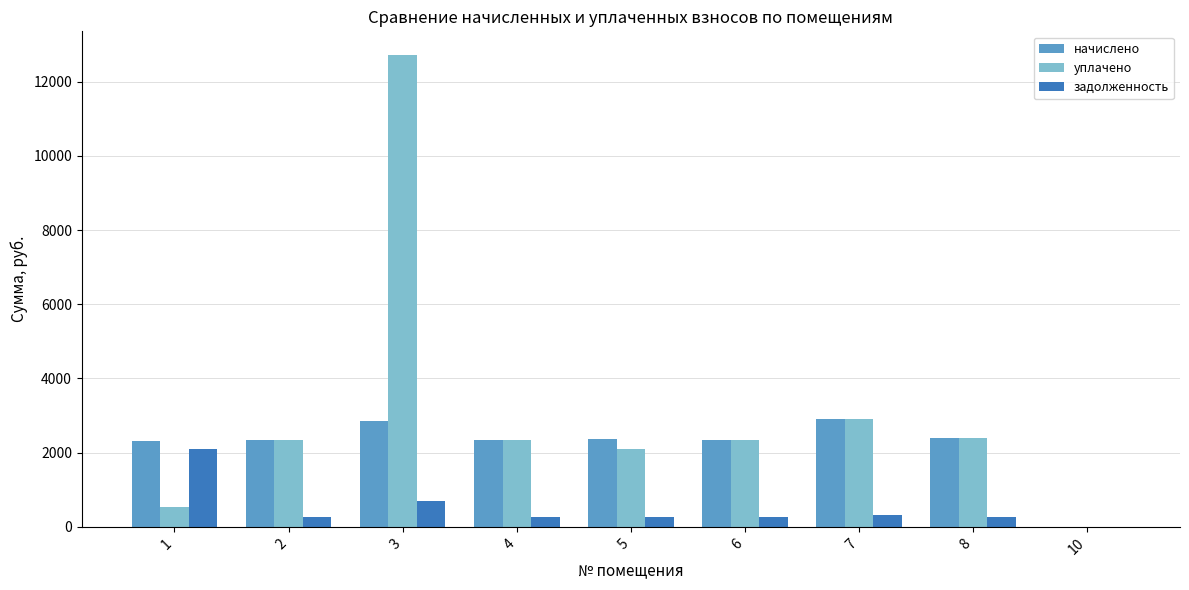

What is the maximum value shown in the chart?

12720.0